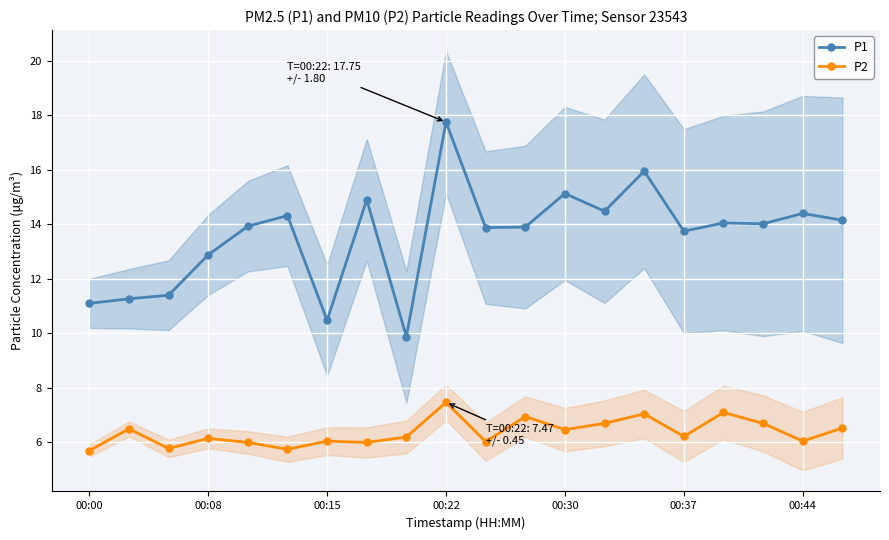

Rank the series by their maximum value, from lowest to highest.

P2, P1